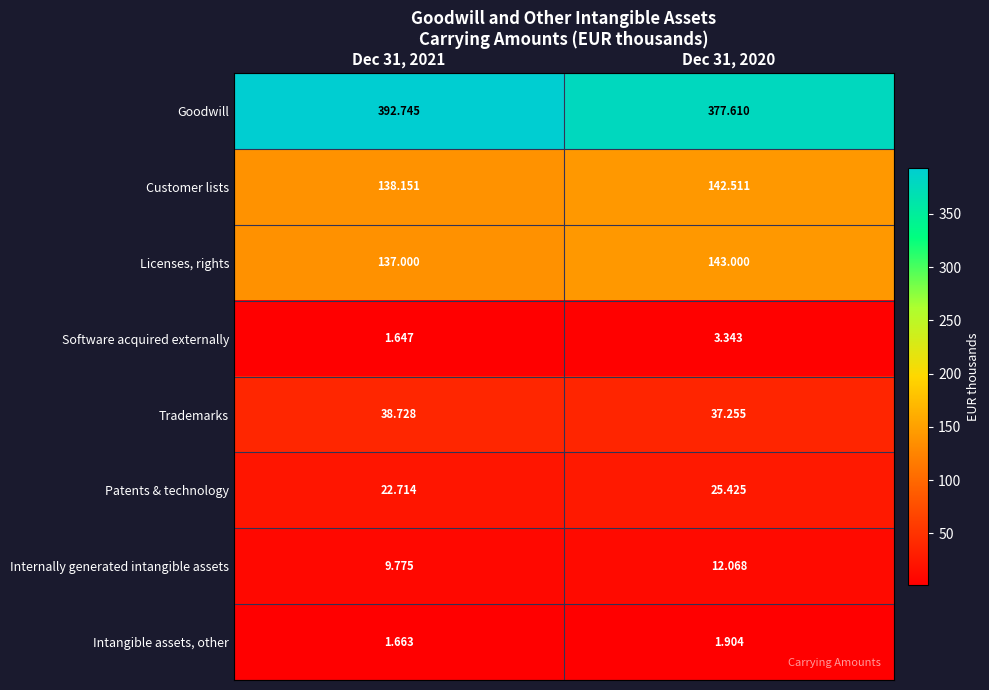

Rank the series by their maximum value, from highest to lowest.

Goodwill, Licenses, rights, Customer lists, Trademarks, Patents & technology, Internally generated intangible assets, Software acquired externally, Intangible assets, other